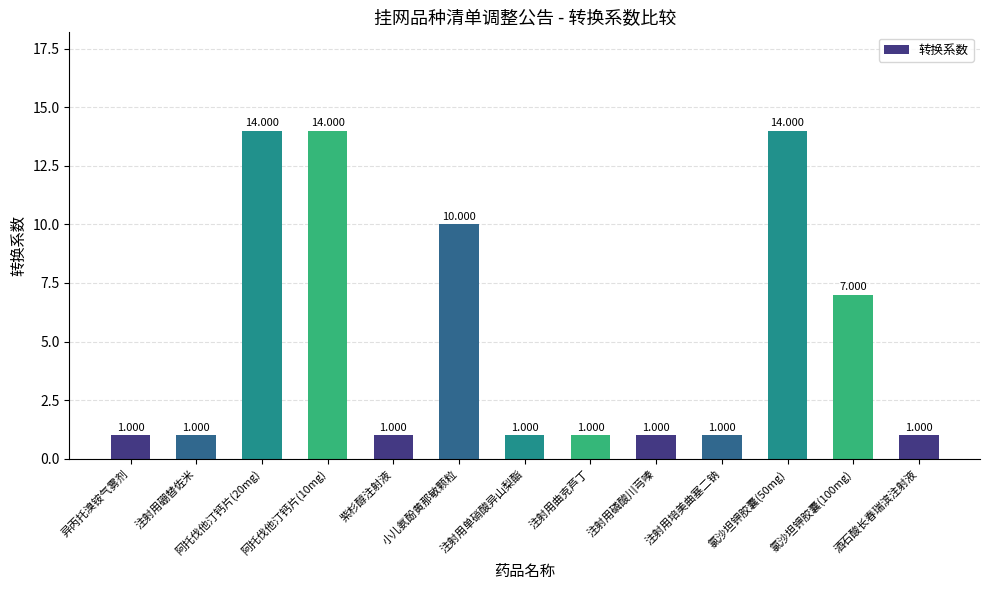

Reading right to left, transcribe all the data shown in this chart.

酒石酸长春瑞滨注射液=1	氯沙坦钾胶囊(100mg)=7	氯沙坦钾胶囊(50mg)=14	注射用培美曲塞二钠=1	注射用磷酸川芎嗪=1	注射用曲克芦丁=1	注射用单硝酸异山梨酯=1	小儿氨酚黄那敏颗粒=10	紫杉醇注射液=1	阿托伐他汀钙片(10mg)=14	阿托伐他汀钙片(20mg)=14	注射用硼替佐米=1	异丙托溴铵气雾剂=1